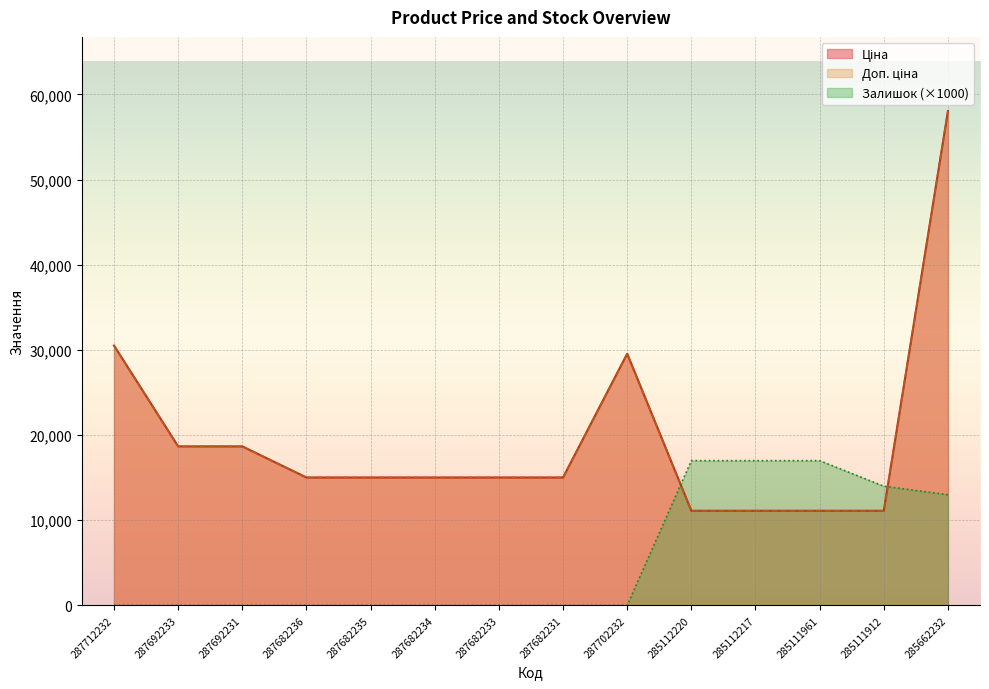

What is the minimum value for Доп. ціна?

11113.6